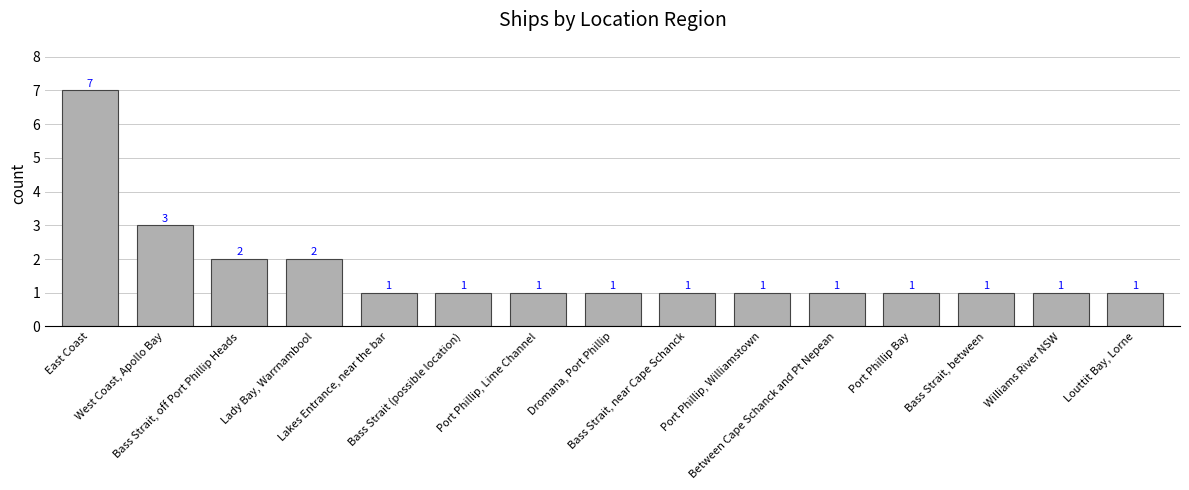

What is the maximum value shown in the chart?

7